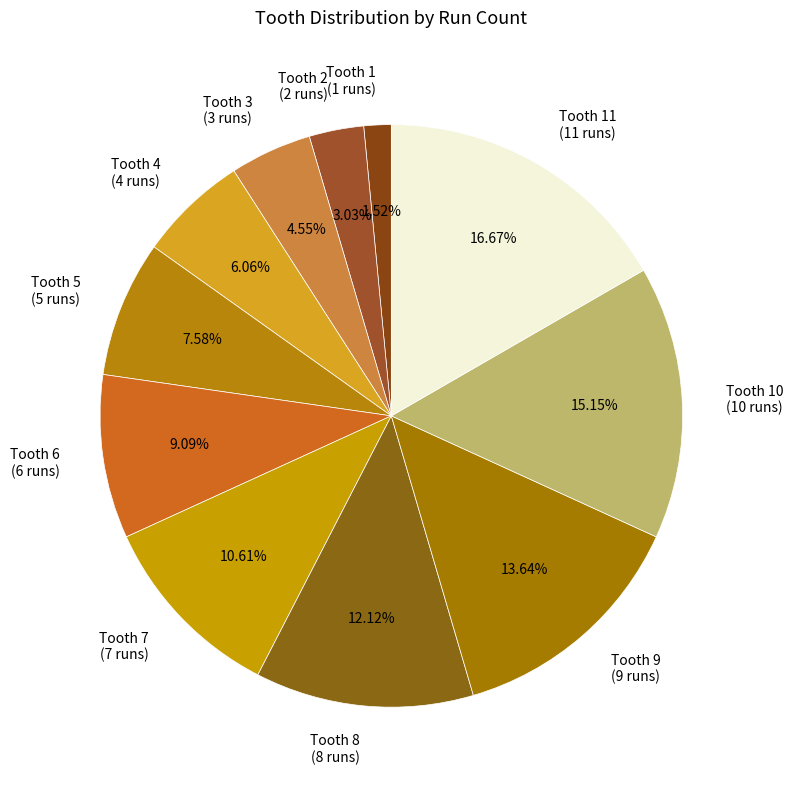

How many segments does this pie chart have?

11